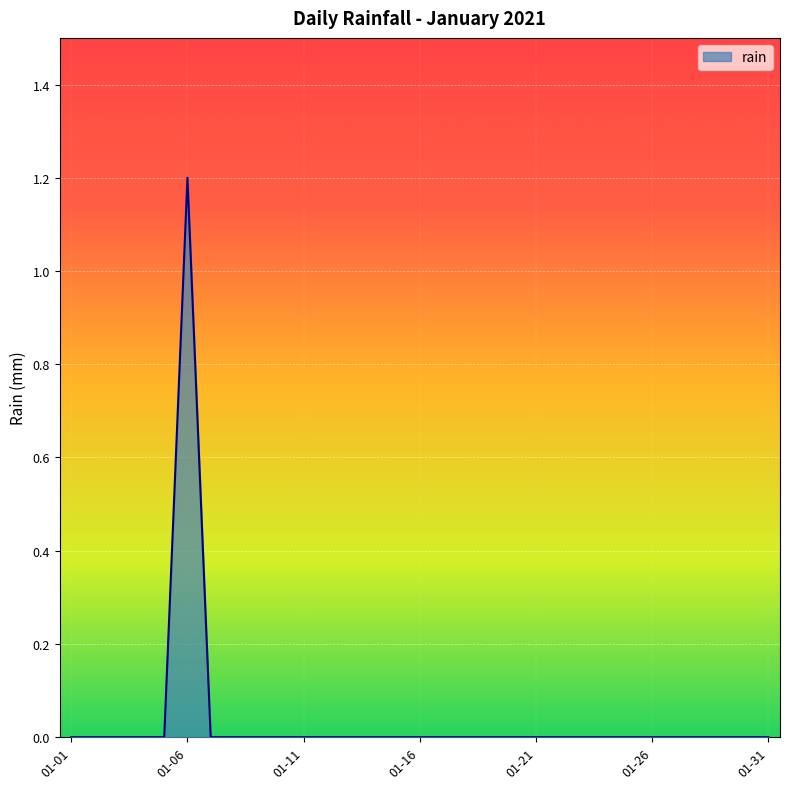

What is the difference between the maximum and minimum values?

1.2